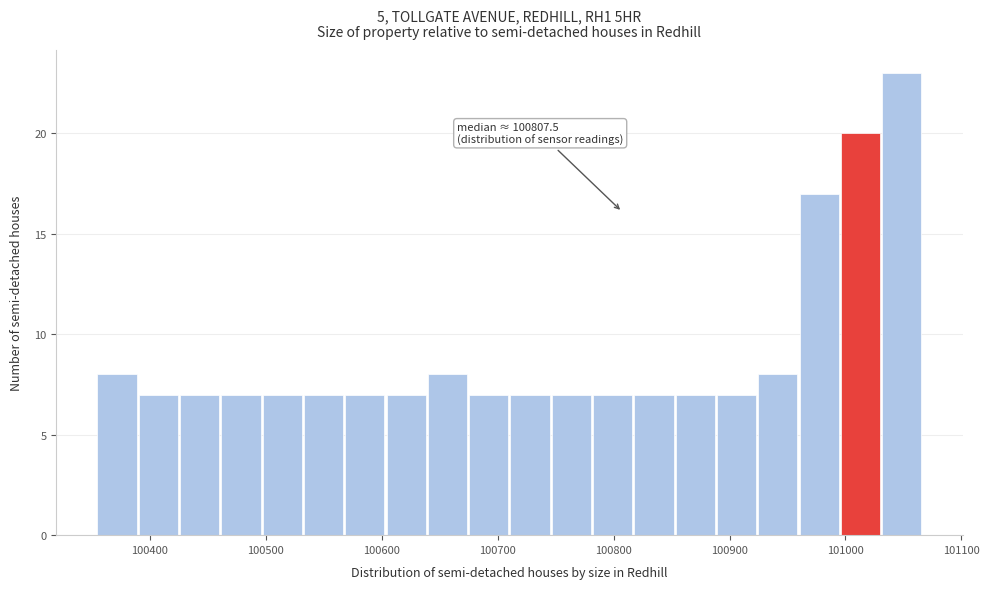

Read against the x-axis, roughly where is the centre of the tallest bar?

101050